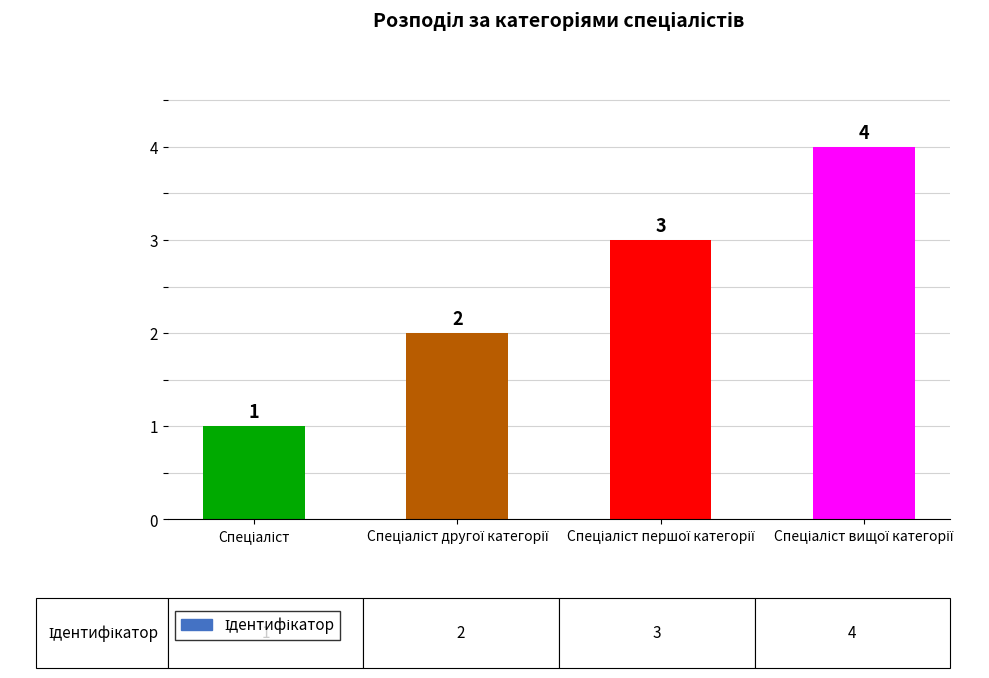

What is the value of the 1st bar from the left?

1